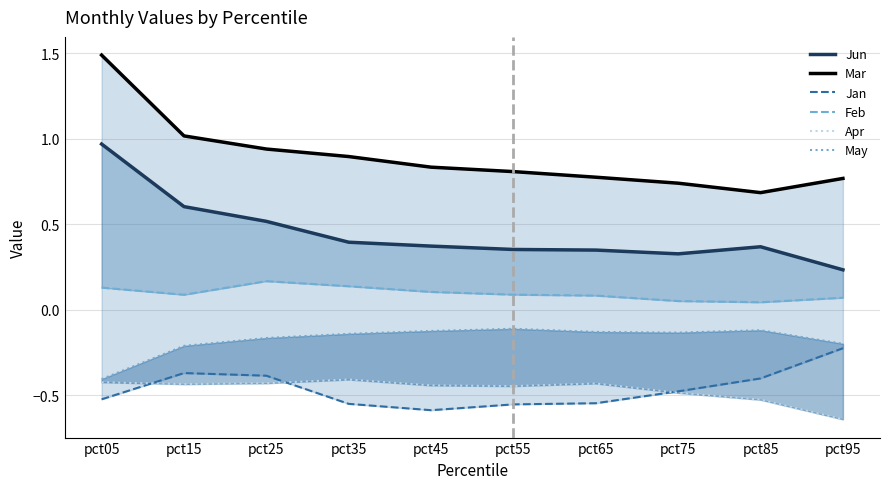

Rank the series at pct95 from lowest to highest value.

Apr, Jan, May, Feb, Jun, Mar